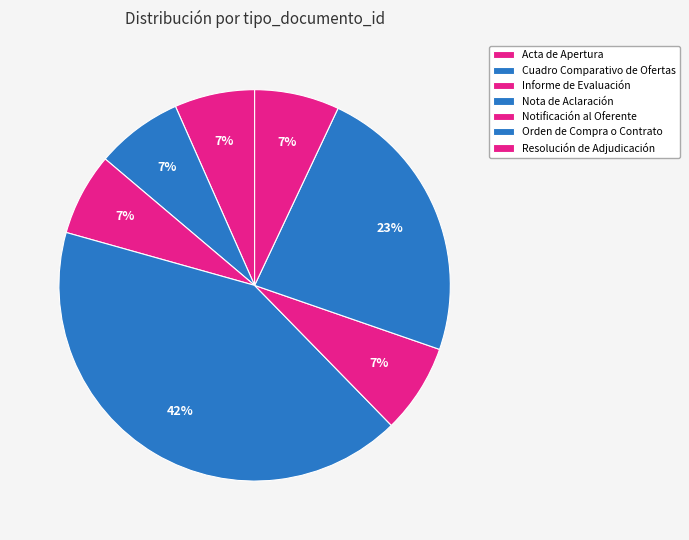

What is the change in value from Nota de Aclaración to Orden de Compra o Contrato?

-97